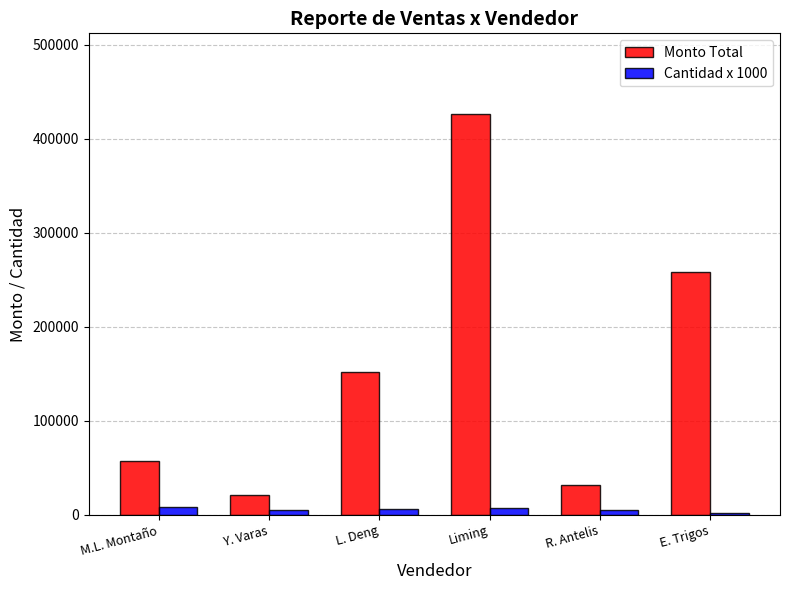

Rank the series at E. Trigos from lowest to highest value.

Cantidad x 1000, Monto Total